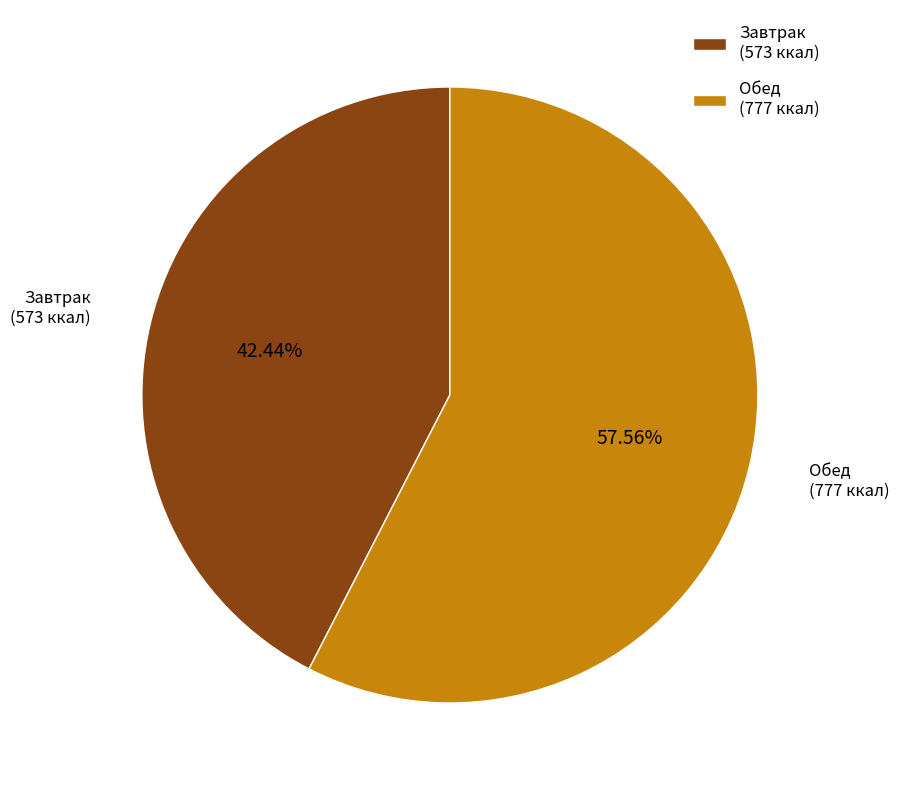

Do Завтрак (573 ккал) and Обед (777 ккал) together represent more than half of the pie?

Yes